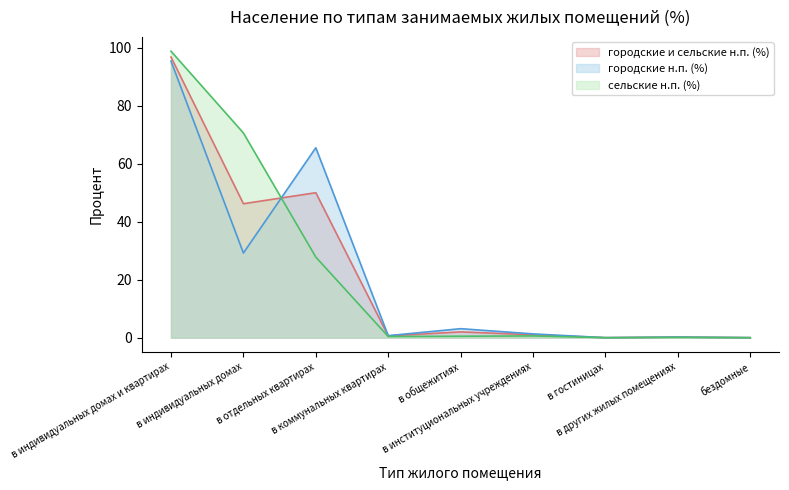

At which category is the sum across all series the highest?

в индивидуальных домах и квартирах